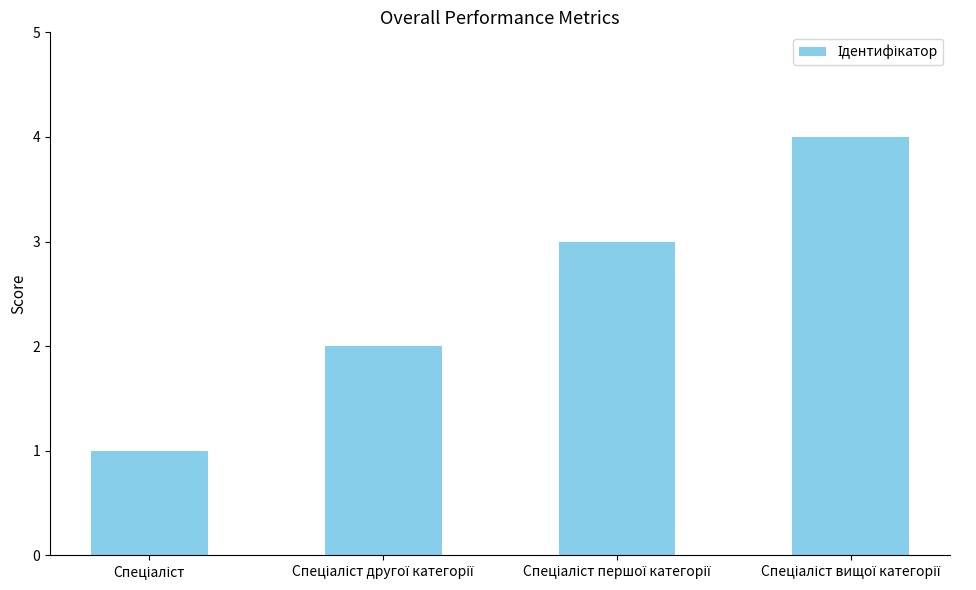

What is the difference between the maximum and minimum values?

3